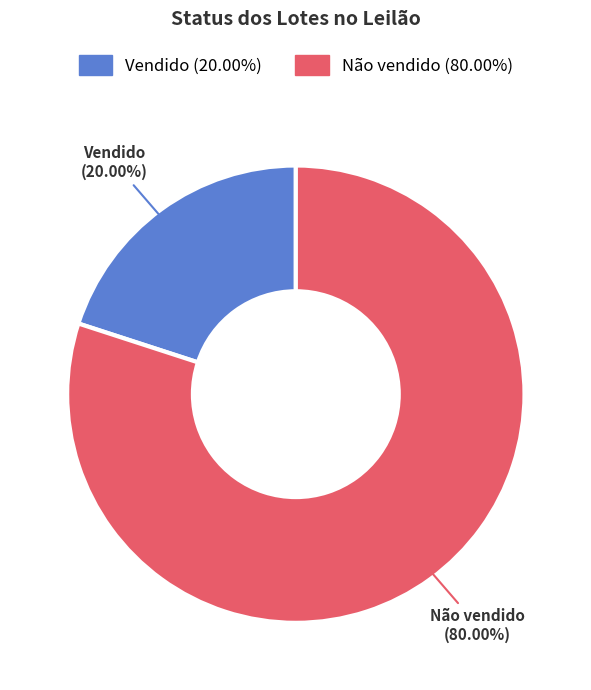

Approximately how many times larger is the value at Não vendido compared to Vendido?

4.0